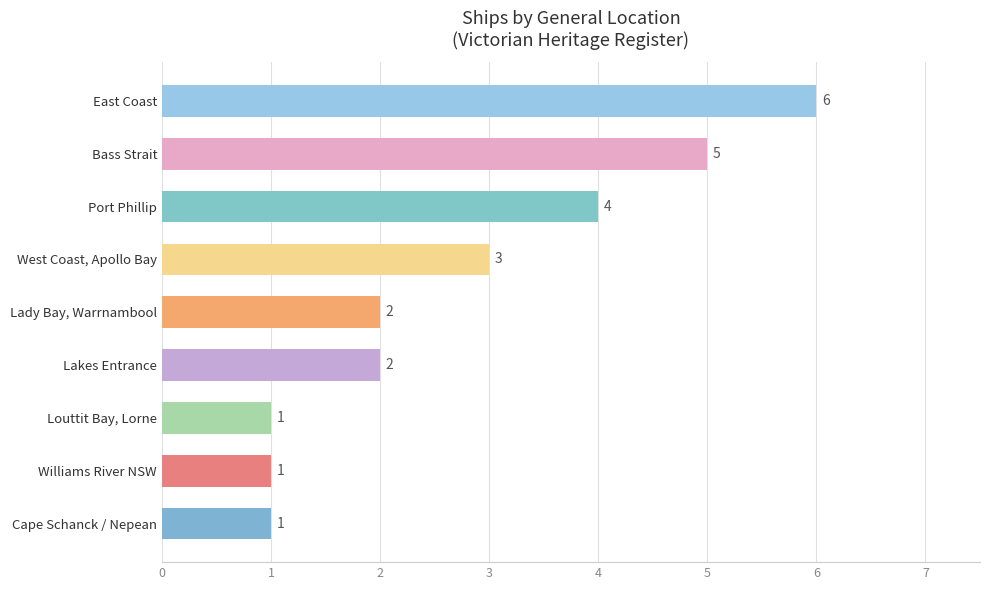

At which label is the value closest to 3?

West Coast, Apollo Bay